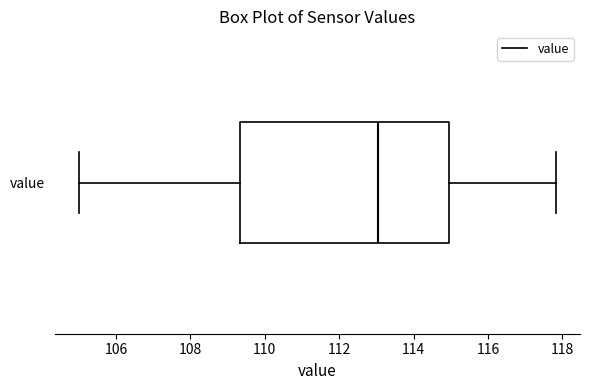

Transcribe this box plot: give where the median line is, the range the box spans, and where the two whiskers end, as read against the x-axis. The values are not printed on the chart, so give them approximately, as read against the axis.

median 113.0, box 109.4 to 115.0, whiskers 105.0 to 117.8